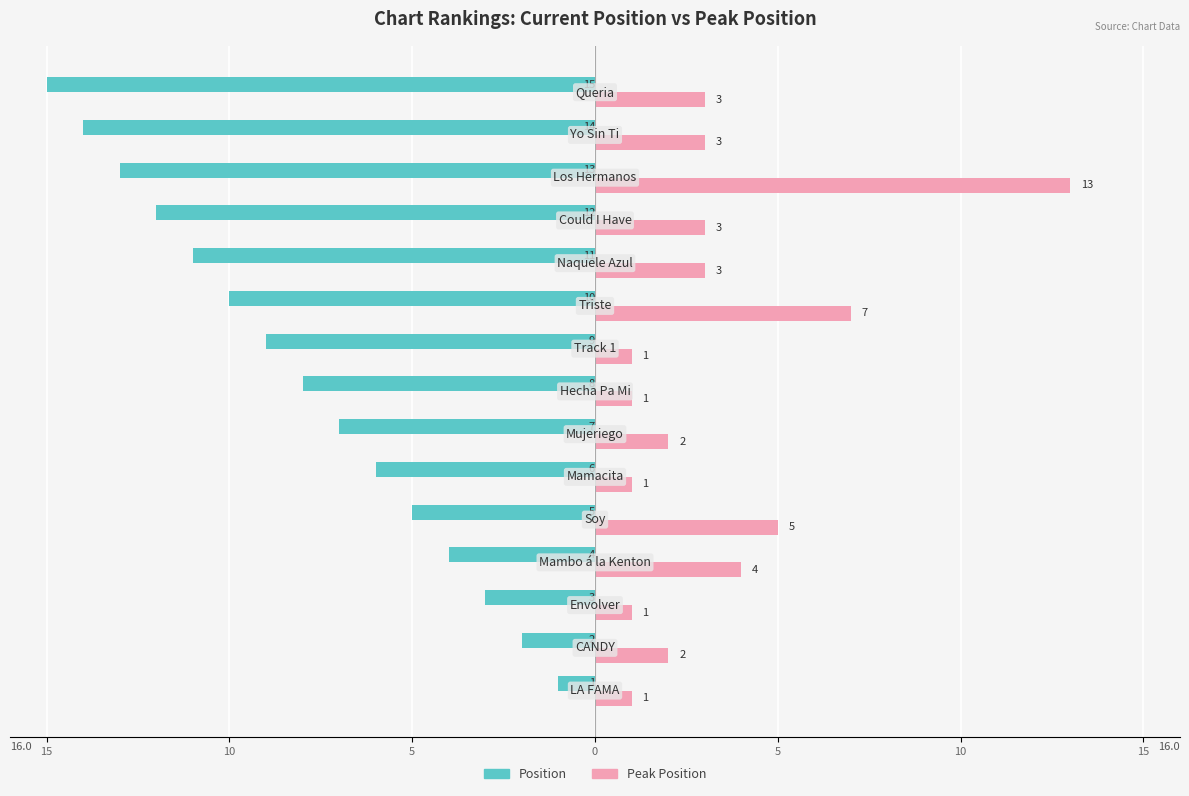

What is the difference between the maximum and minimum values in the Peak Position series?

12